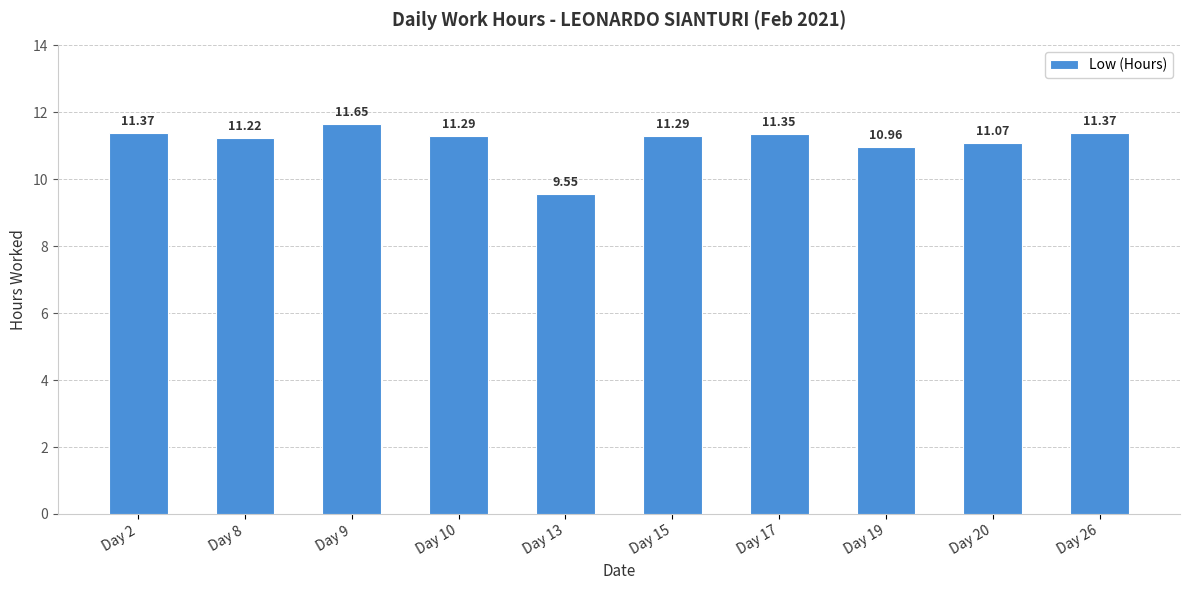

Which category has the highest value across all series?

Day 9